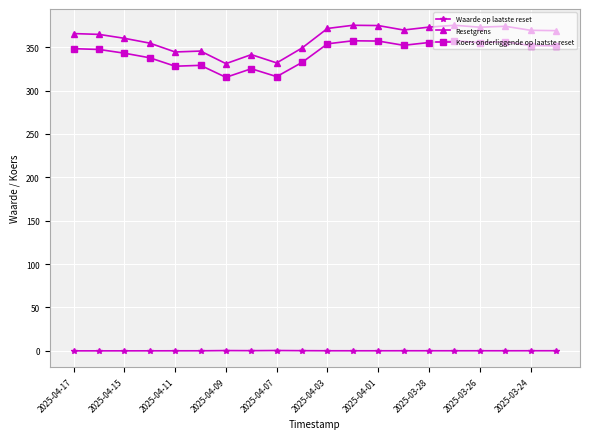

True or false: Waarde op laatste reset and Resetgrens cross at least once.

False